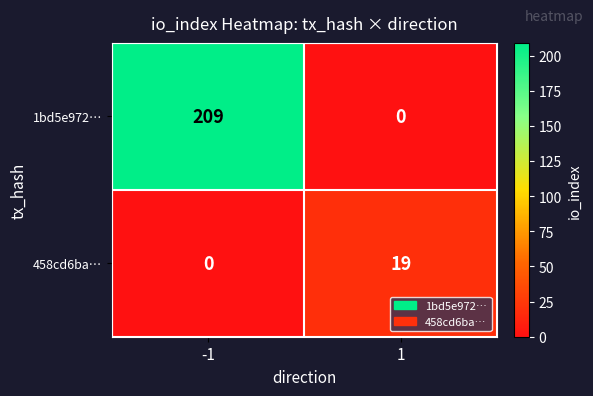

The 458cd6ba… series shows 0 at -1. True or false?

True